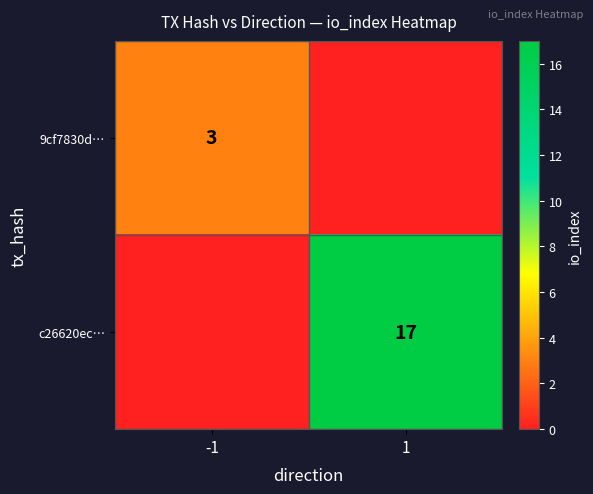

Is it true that 9cf7830d… equals 1 at -1?

False